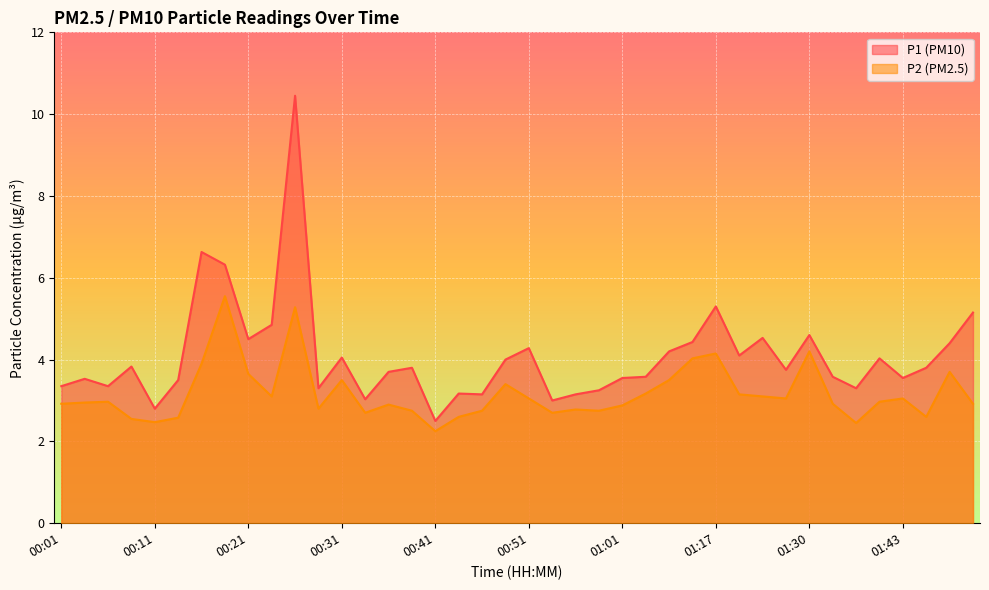

How many lines are shown in the chart?

2